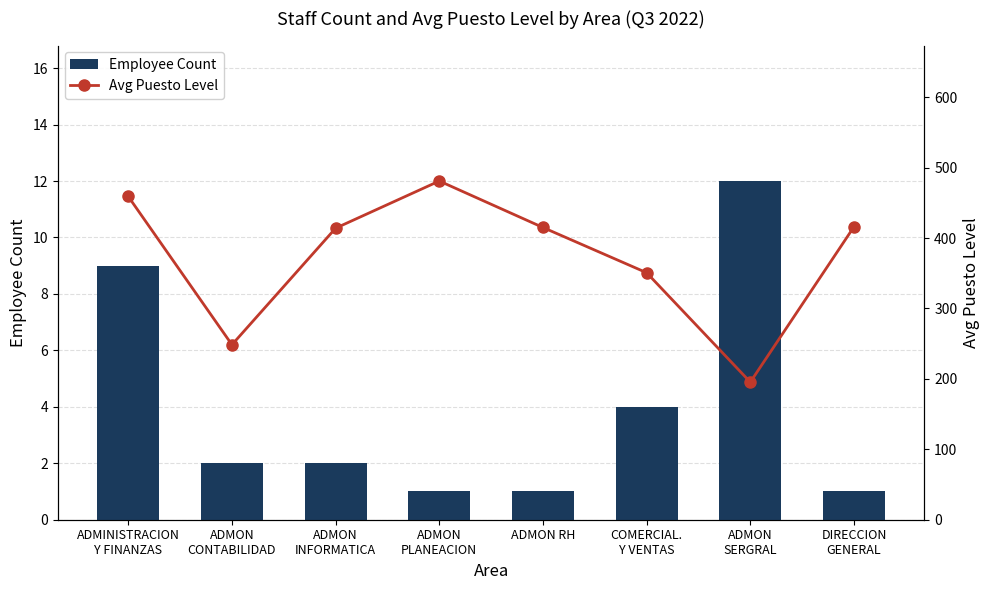

How many categories are shown in the chart?

8